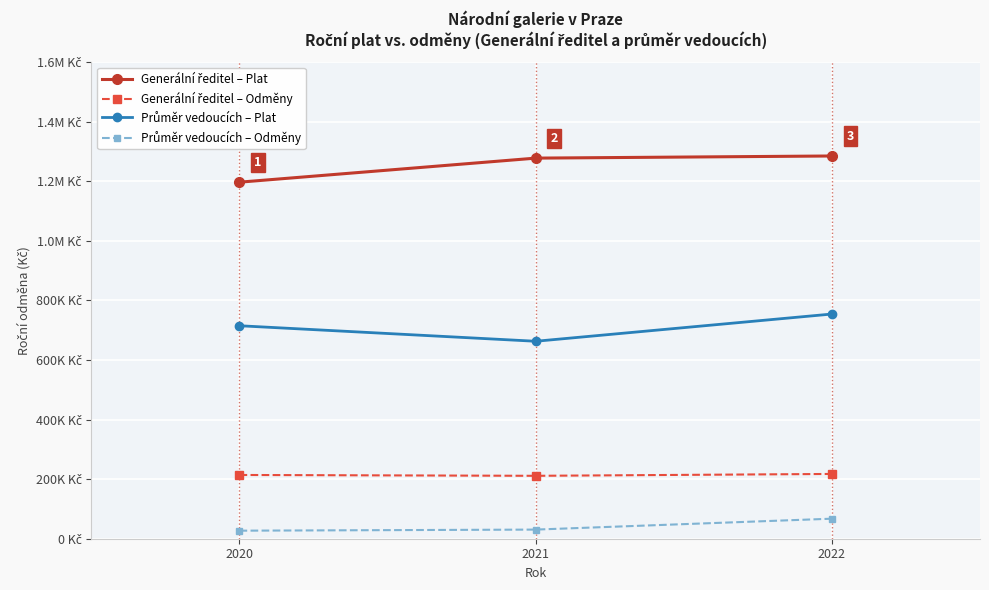

Does the chart have visible grid lines?

Yes